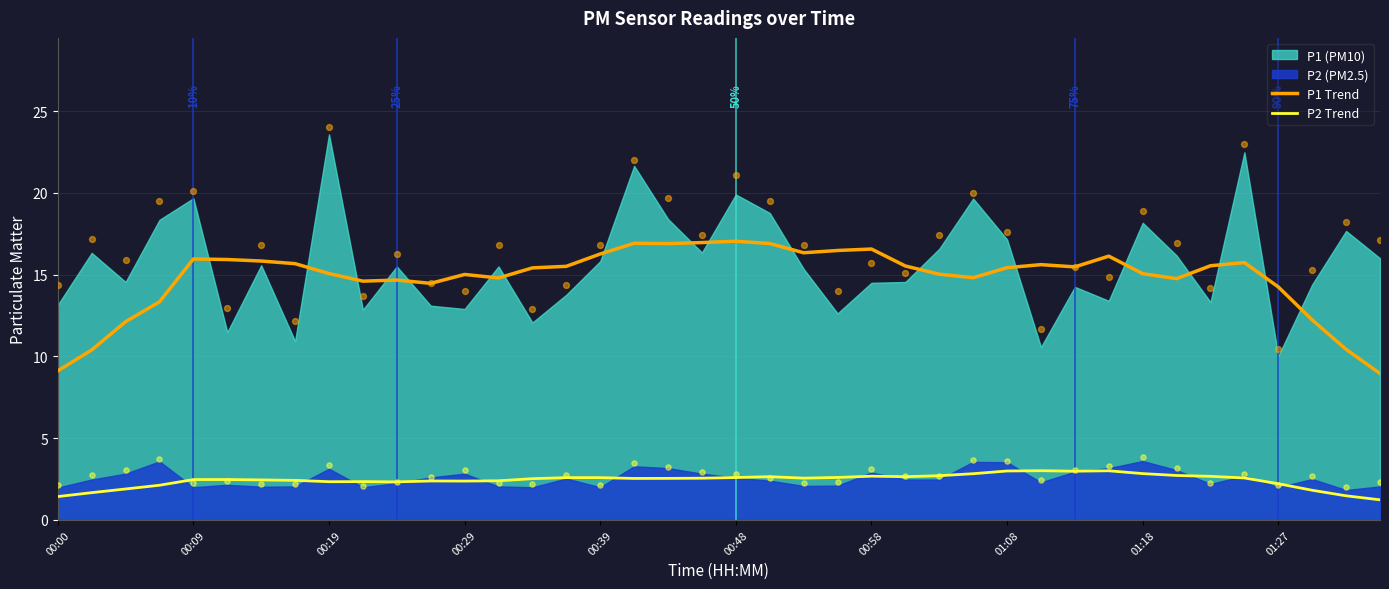

Which series reaches the minimum Y coordinate?

P2 Trend